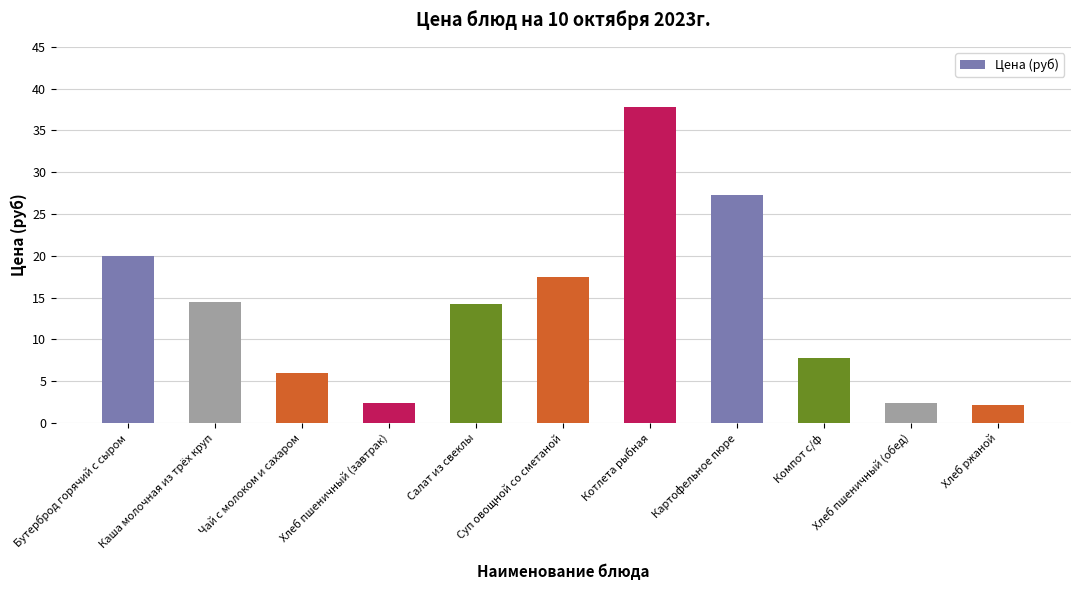

At which label does the data first exceed 14?

Бутерброд горячий с сыром